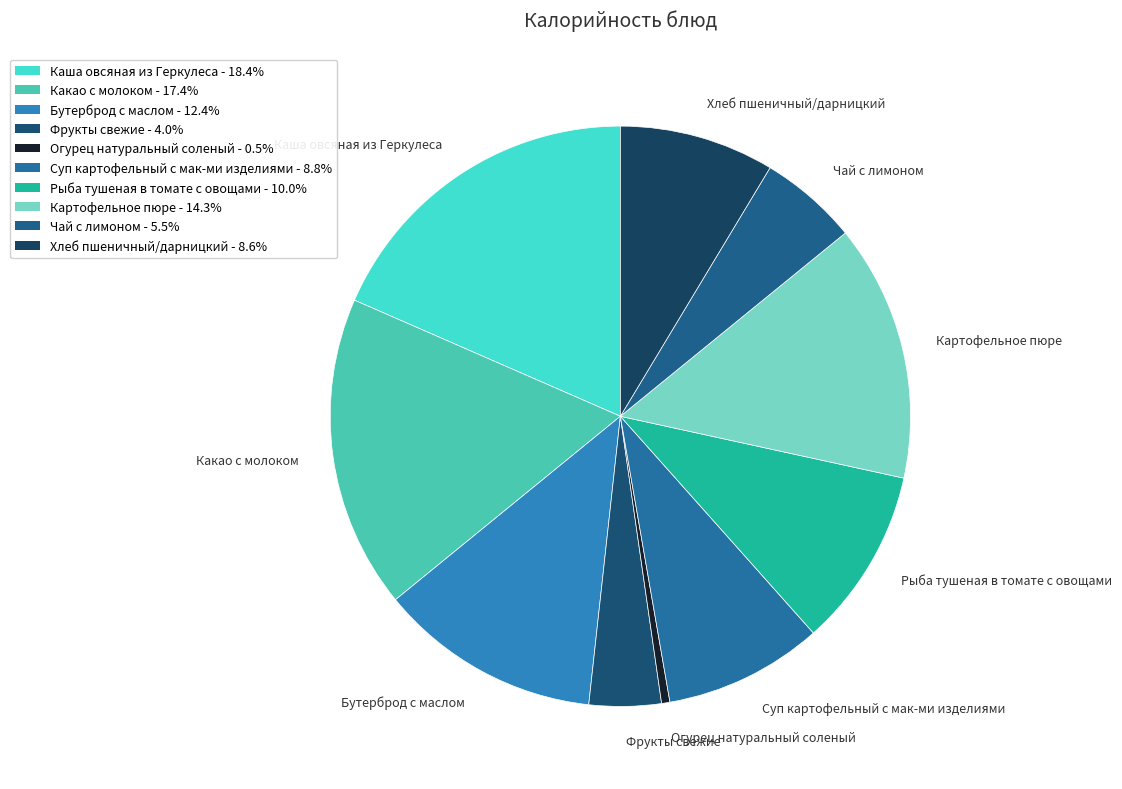

How many slices are in this pie chart?

10